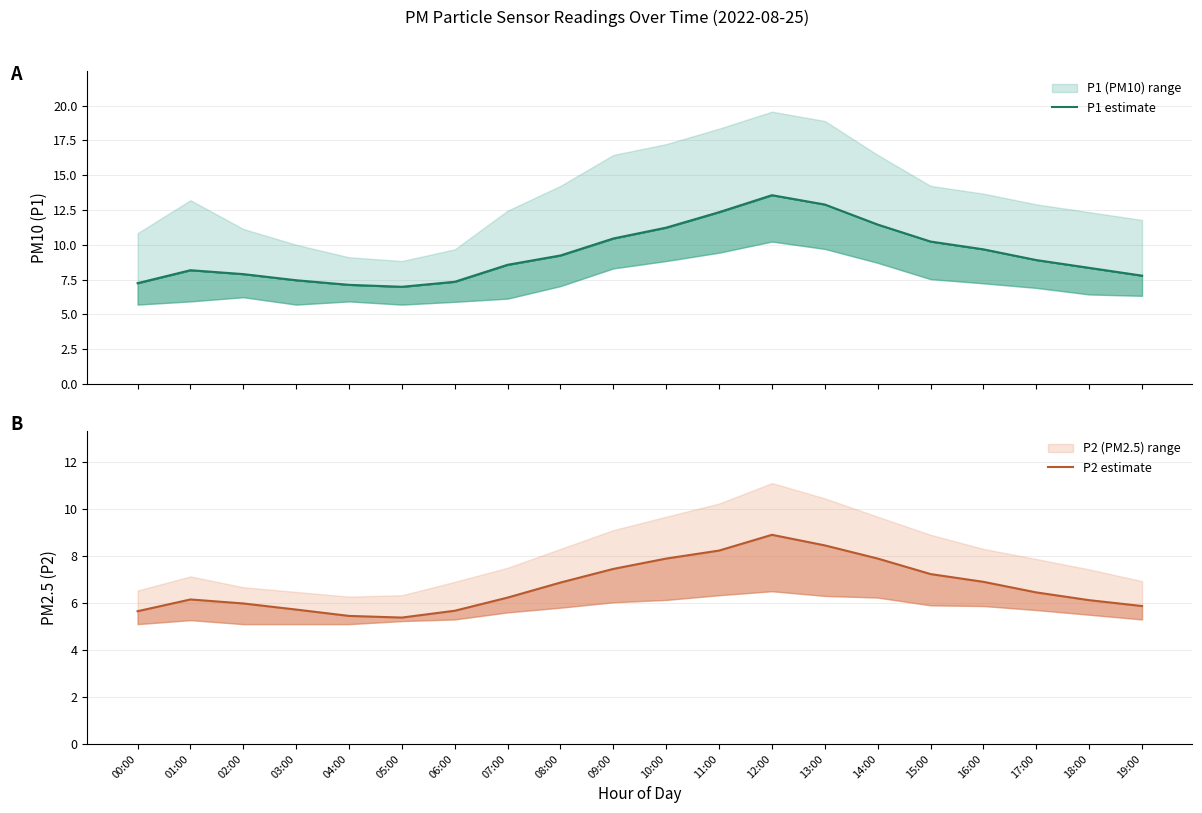

Which series has the largest range (max minus min)?

P1 estimate